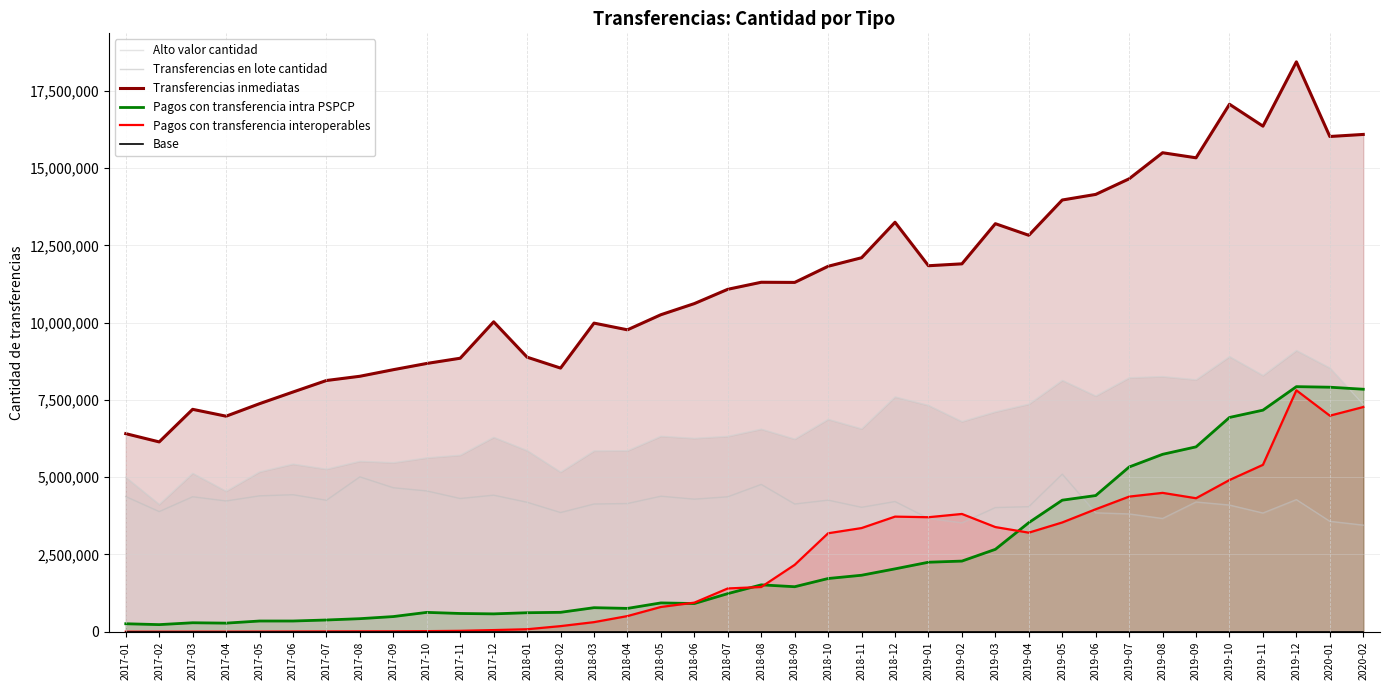

What position from the left is 2019-12?

36